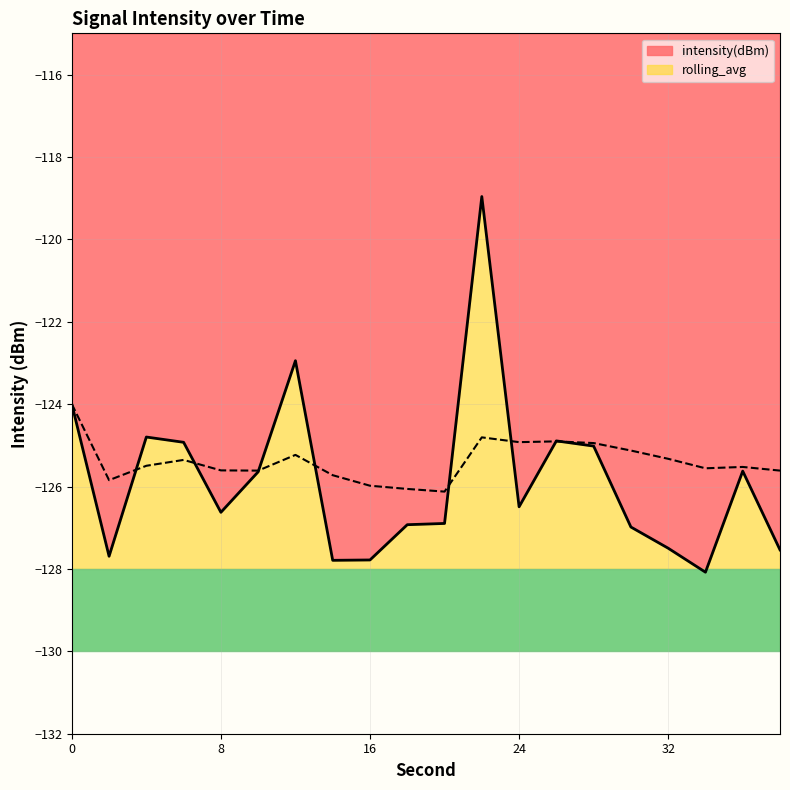

Reading left to right, extract all data points from this chart.

intensity(dBm): -124.0	-127.7	-124.8	-124.9	-126.6	-125.6	-122.9	-127.8	-127.8	-126.9	-126.9	-119.0	-126.5	-124.9	-125.0	-127.0	-127.5	-128.1	-125.6	-127.5
rolling_avg: -124.0	-125.8	-125.5	-125.4	-125.6	-125.6	-125.2	-125.7	-126.0	-126.1	-126.1	-124.8	-124.9	-124.9	-124.9	-125.1	-125.3	-125.6	-125.5	-125.6